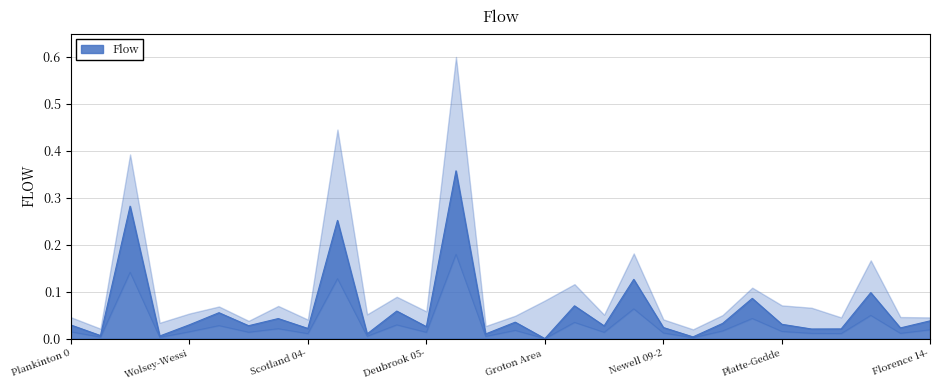

At which label is TOTAL Need closest to 0?

Groton Area